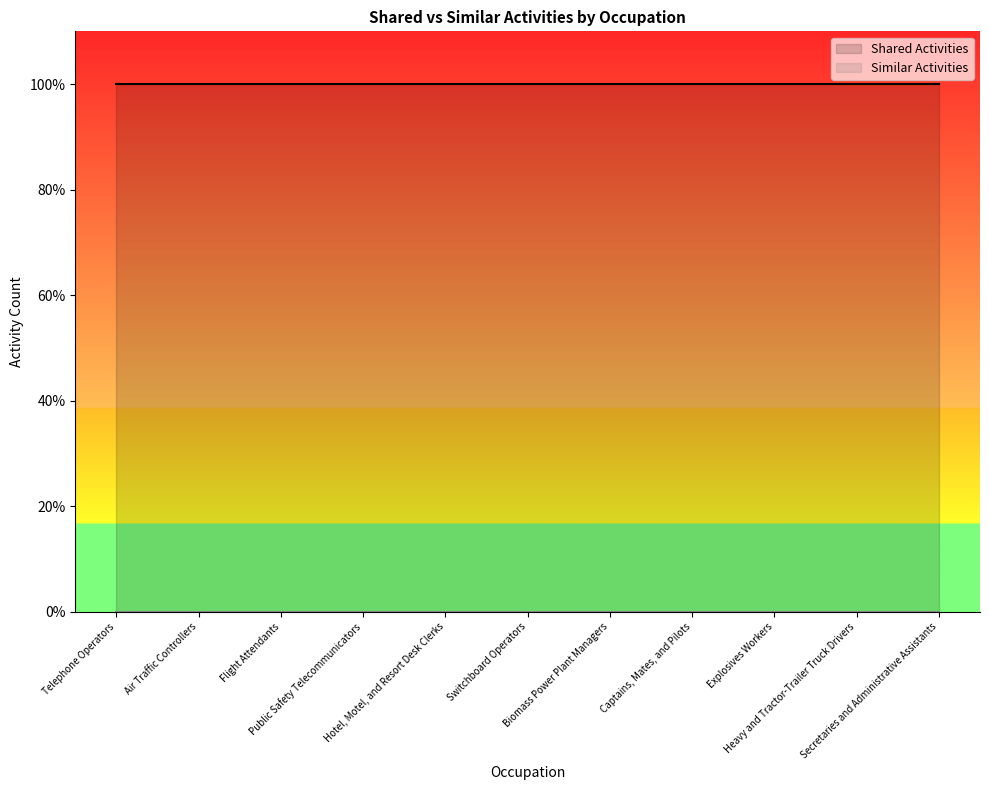

Rank the series by their average value, from lowest to highest.

Similar Activities, Shared Activities